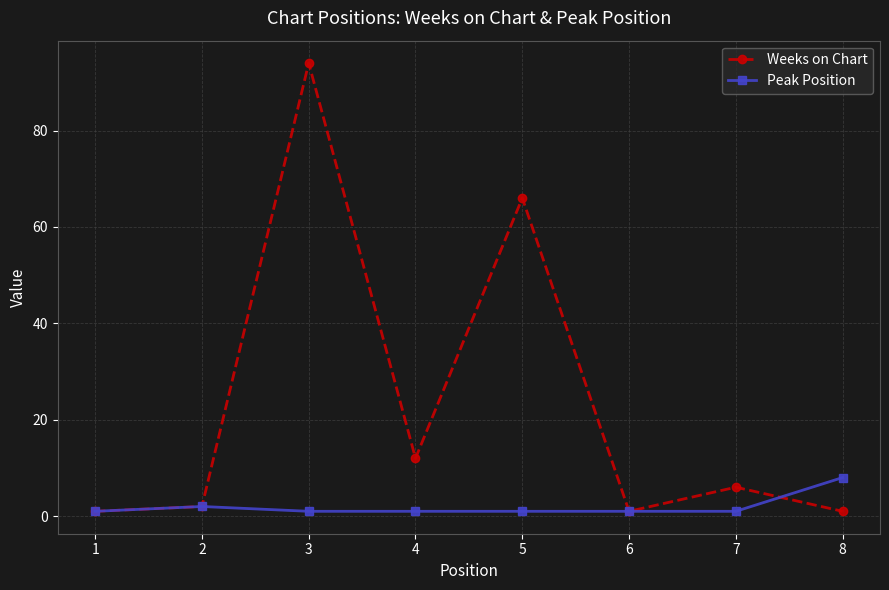

Where is the first local maximum for Weeks on Chart?

3